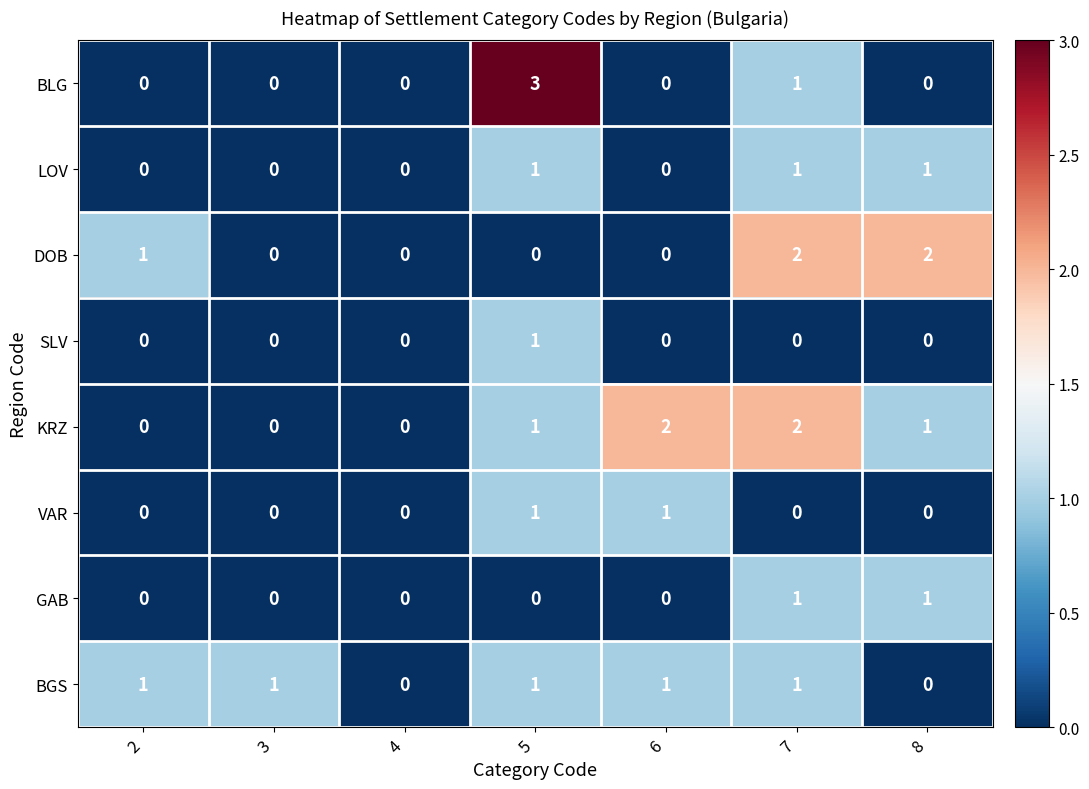

The BGS series shows 0 at 3. True or false?

False